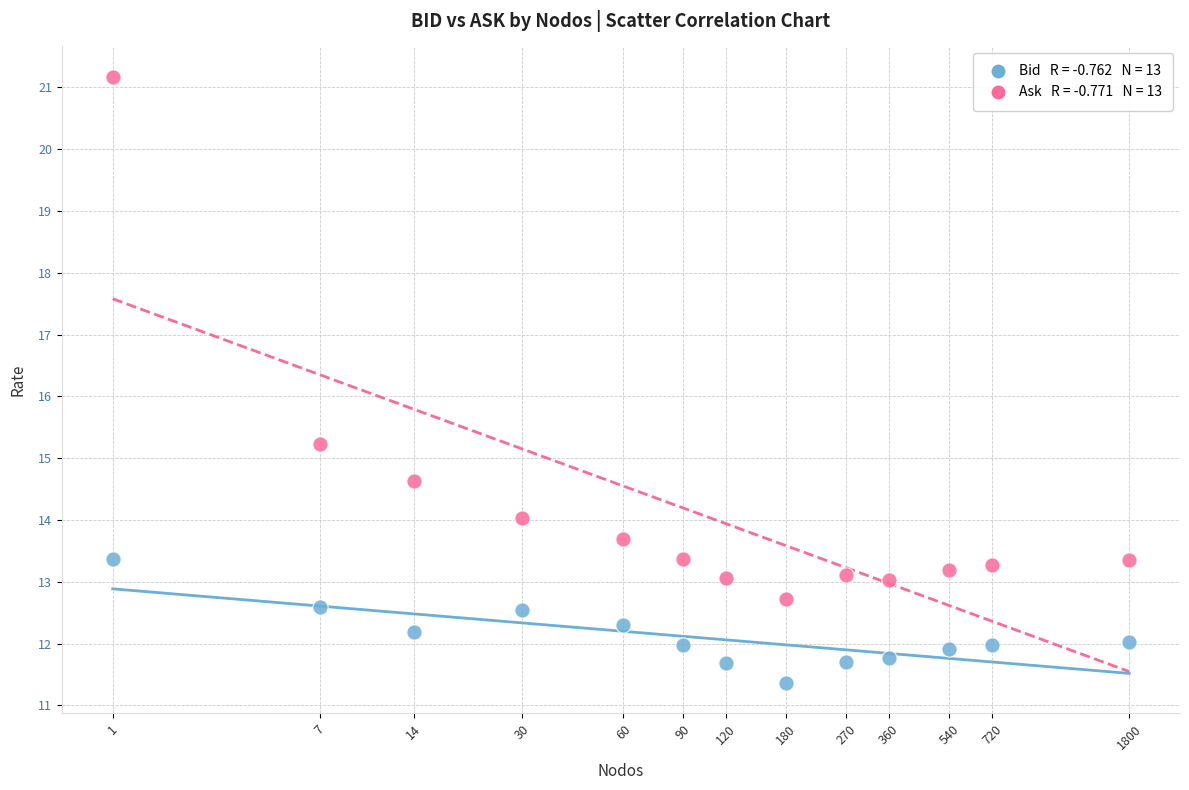

Across all series, what Y value is closest to 16?

15.2